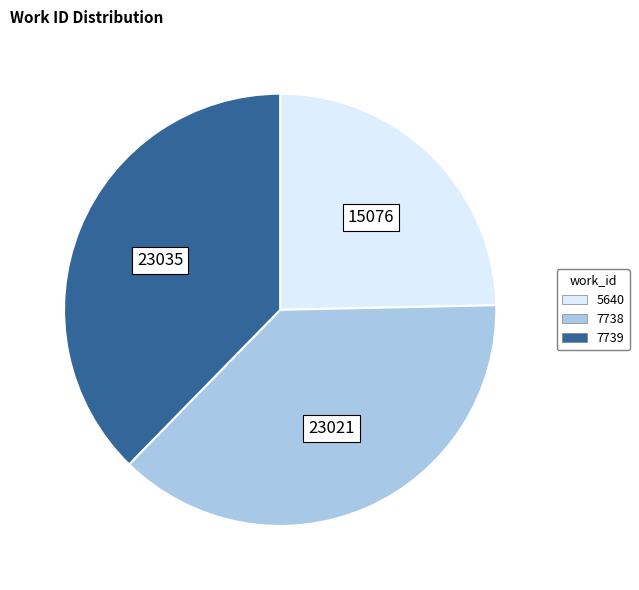

Is 7739 the majority of the pie?

No